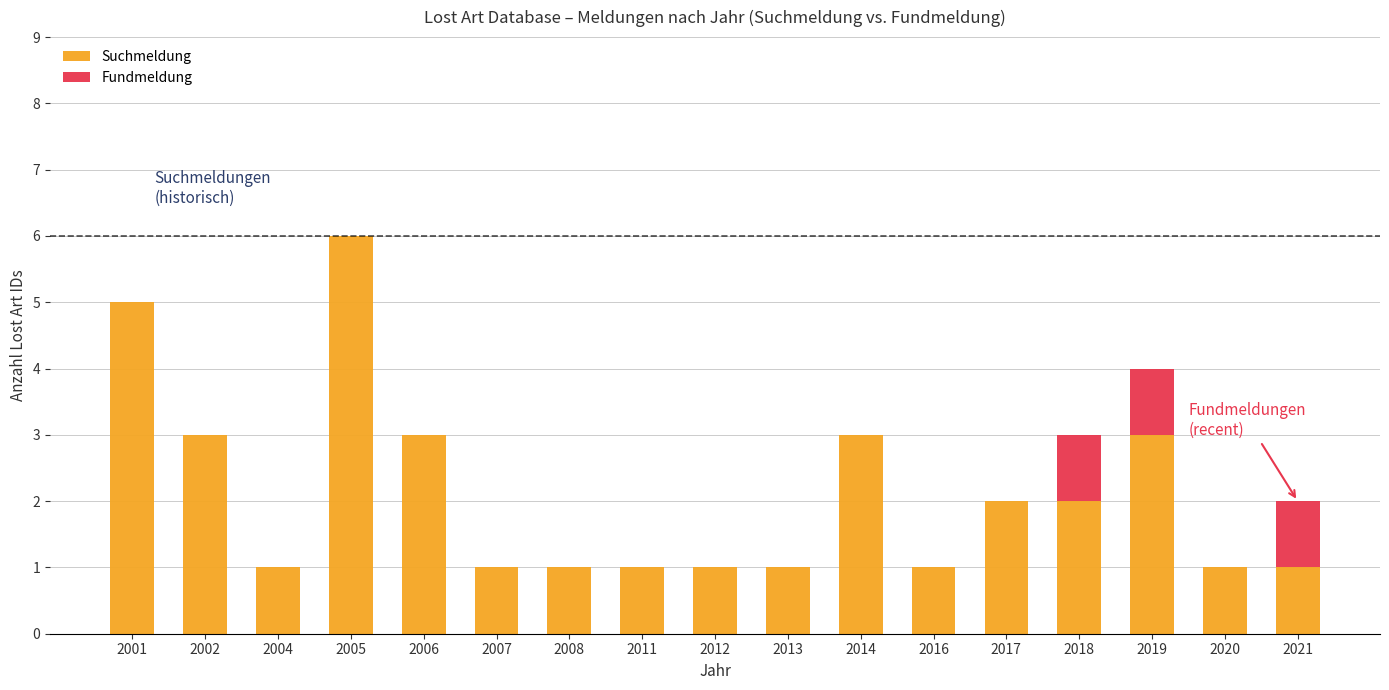

At which category is the sum across all series the highest?

2005